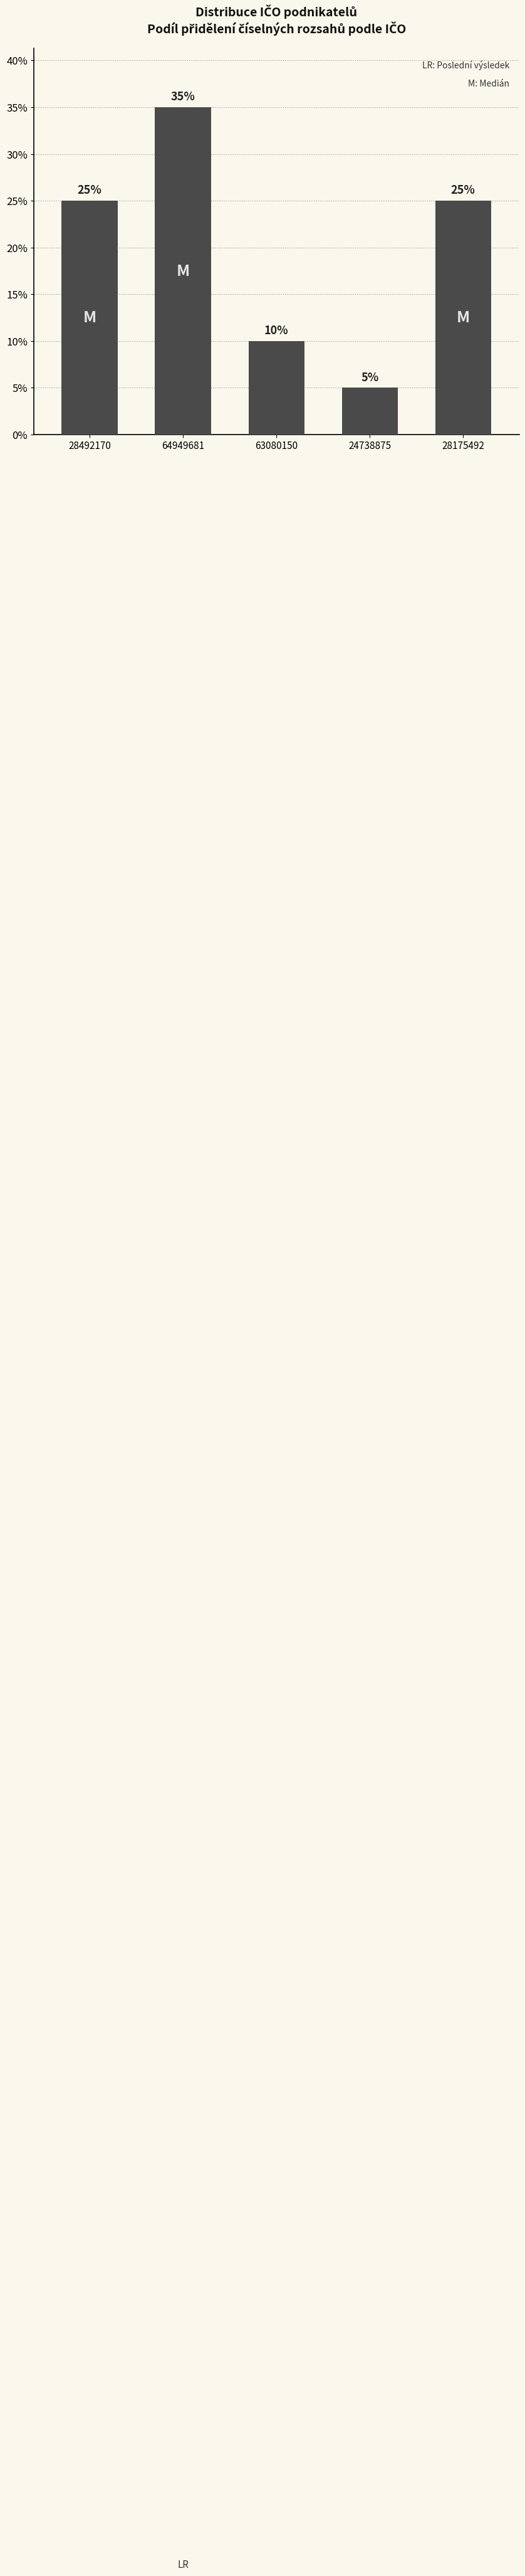

Reading left to right, list all the values displayed in this chart.

28492170=25	64949681=35	63080150=10	24738875=5	28175492=25